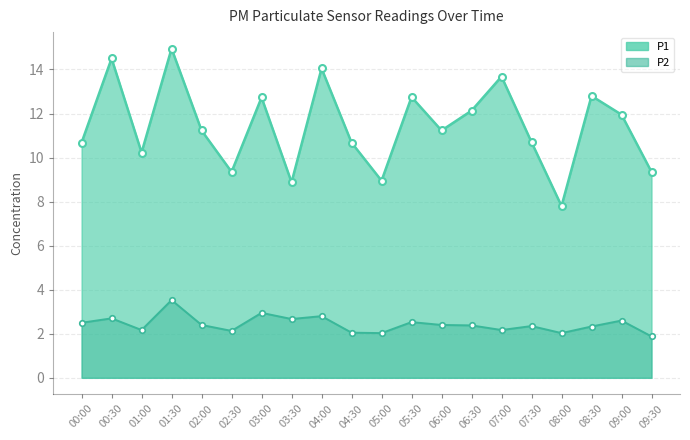

At which label is P2 closest to 2?

05:00